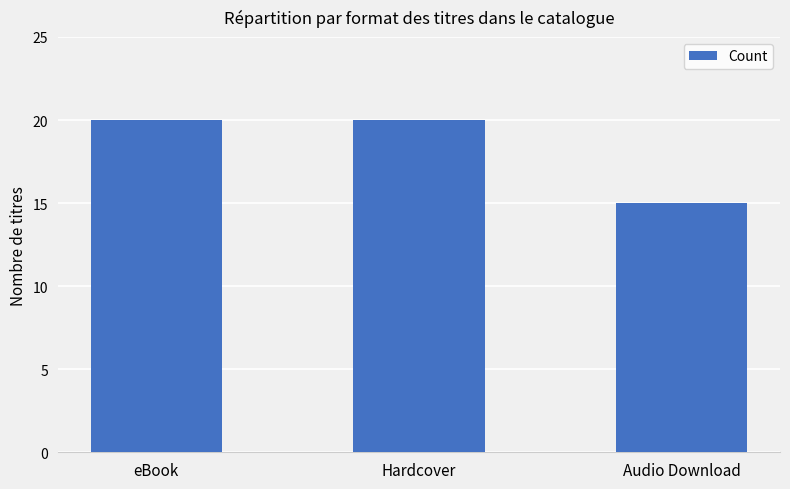

Count the number of data series in this chart.

1